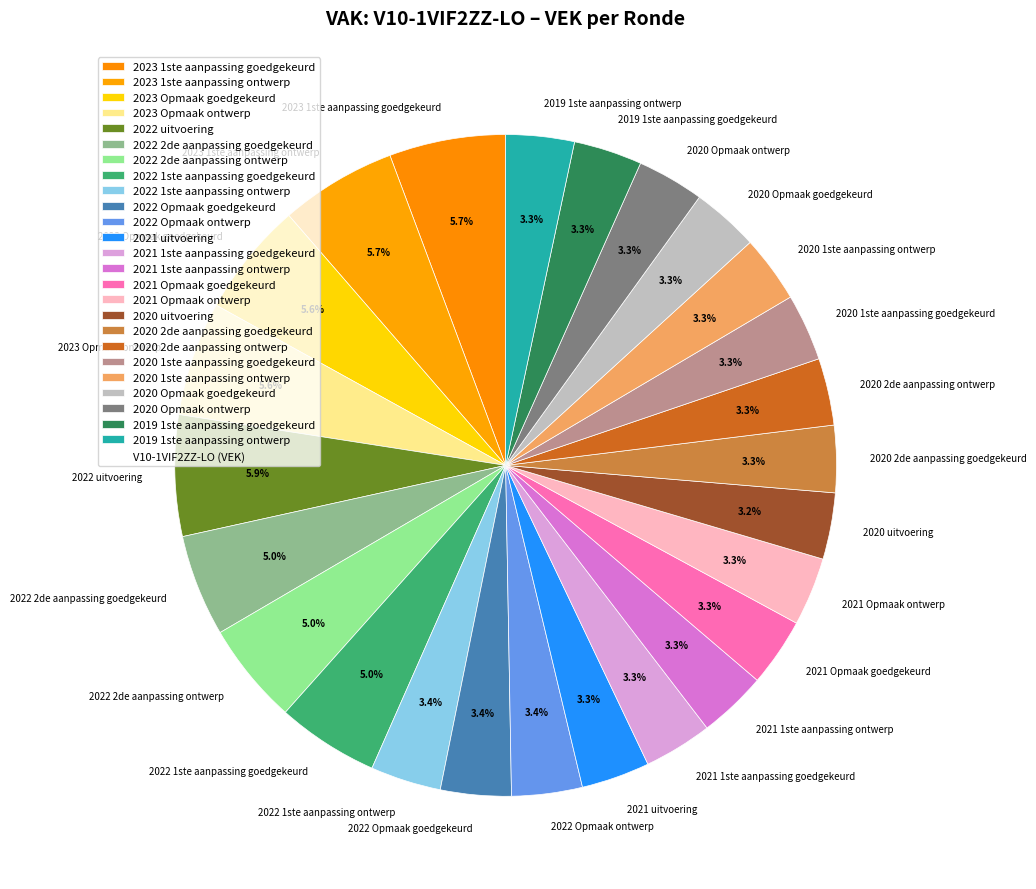

The 2020 1ste aanpassing goedgekeurd slice represents 3% of the pie. True or false?

True